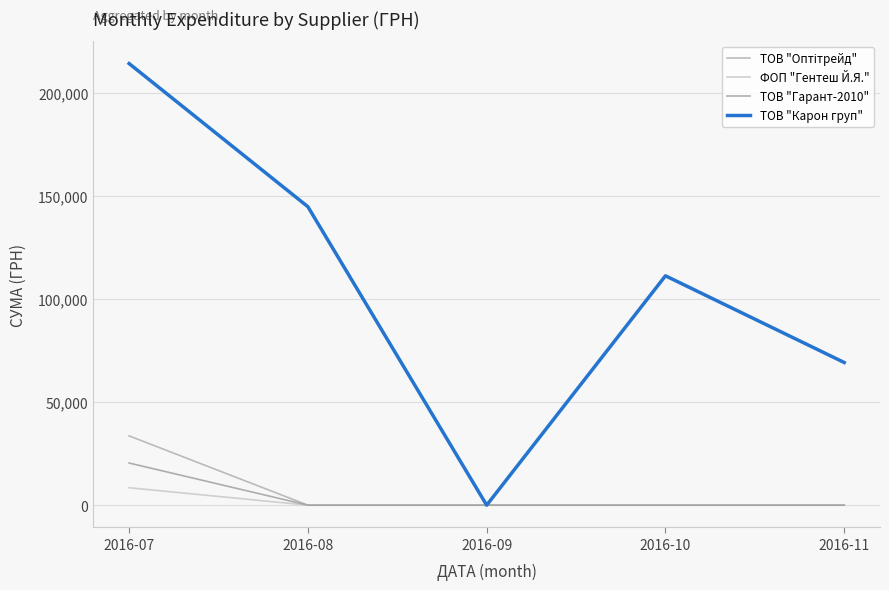

True or false: ТОВ "Карон груп" has a value of 173782.0 at 2016-10.

False